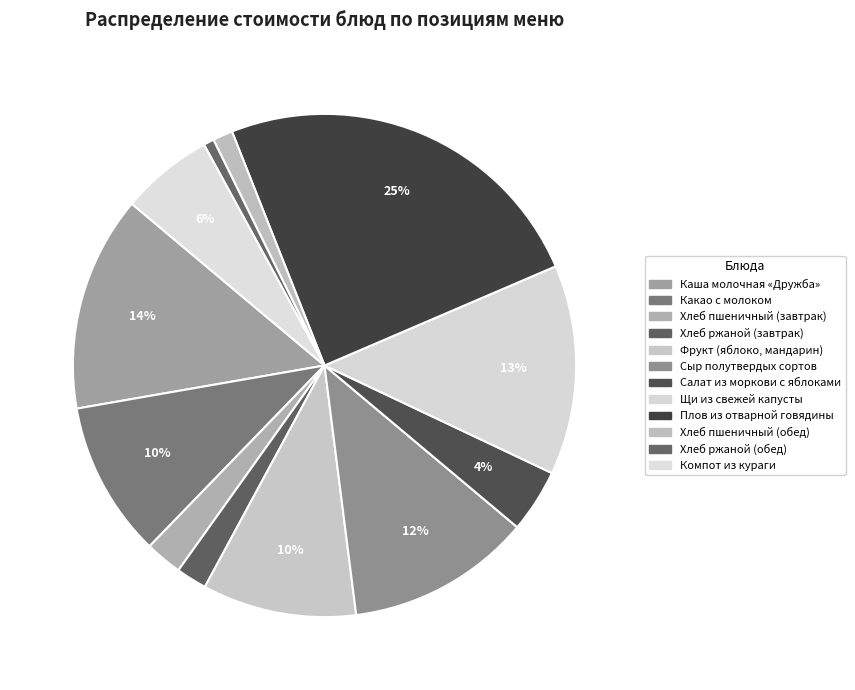

How many segments does this pie chart have?

12